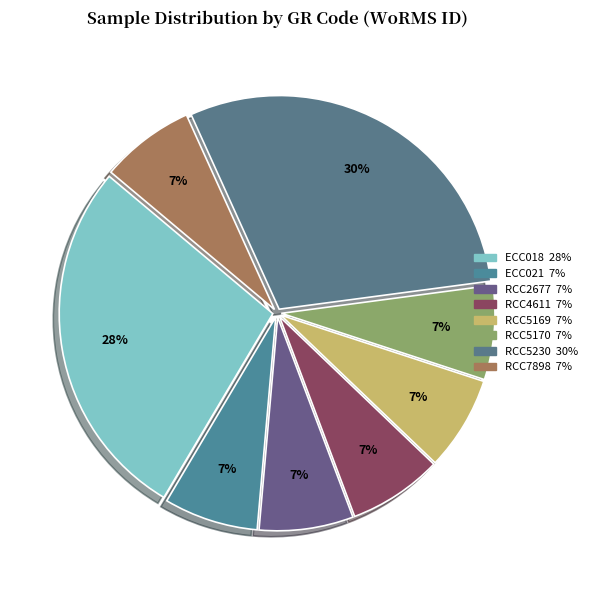

Which category has the smallest portion of the pie?

RCC2677